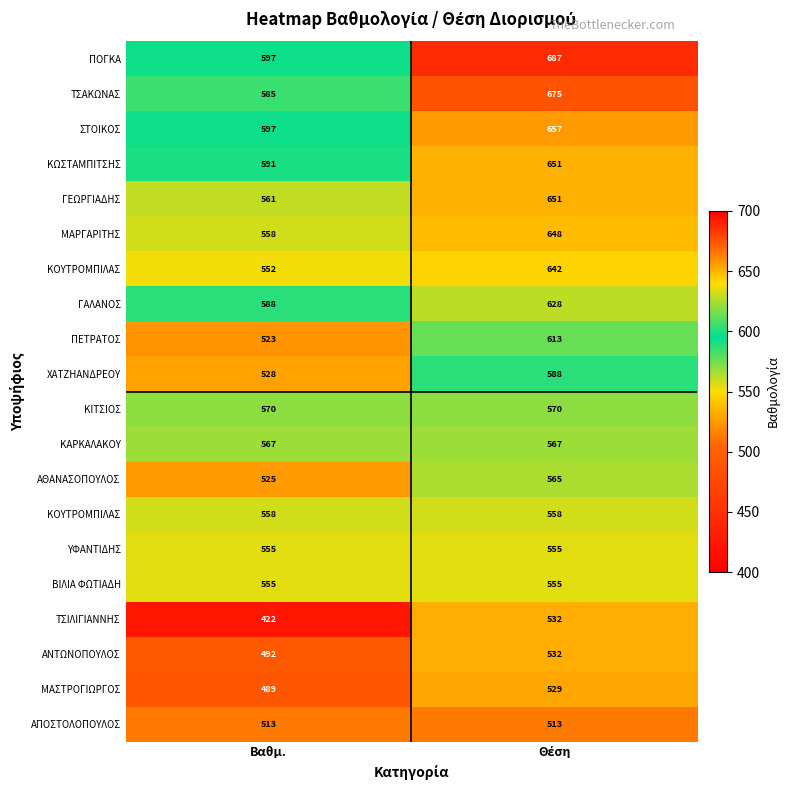

What is the difference between the highest and lowest values at Βαθμ.?

175